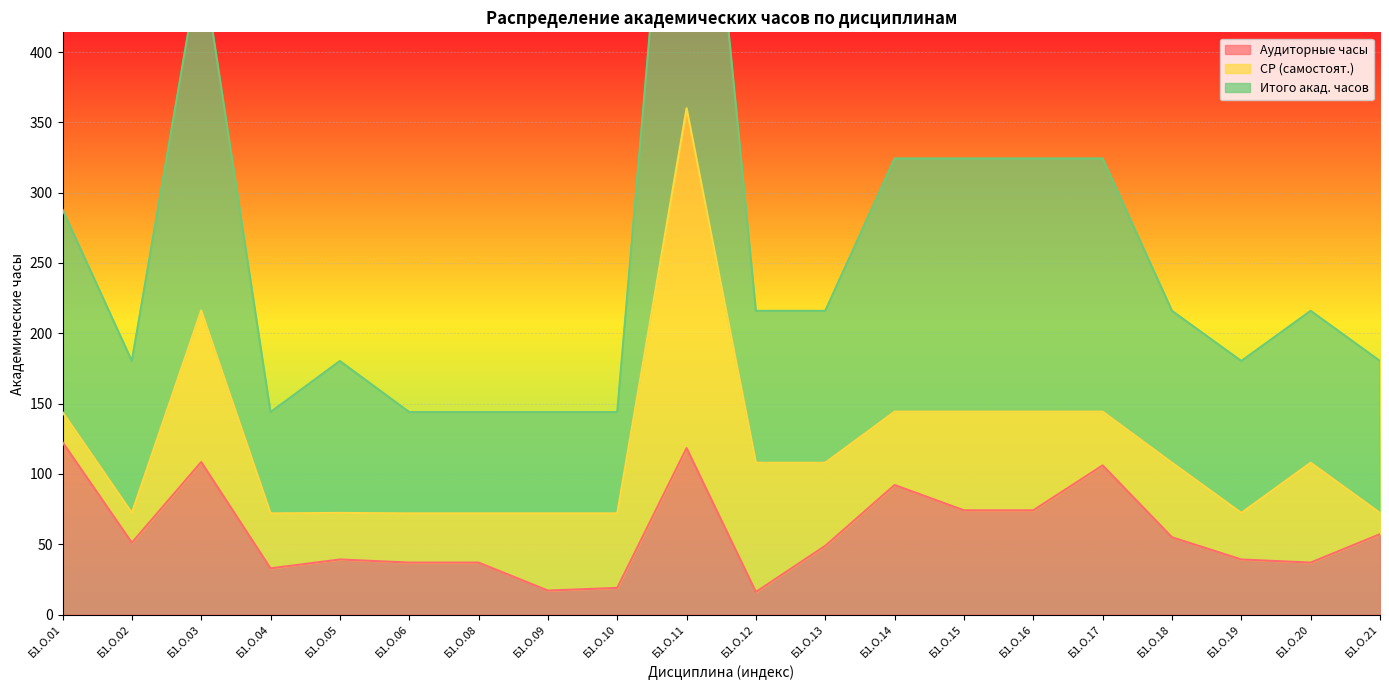

Is it true that Аудиторные часы equals 39.2 at Б1.О.19?

True